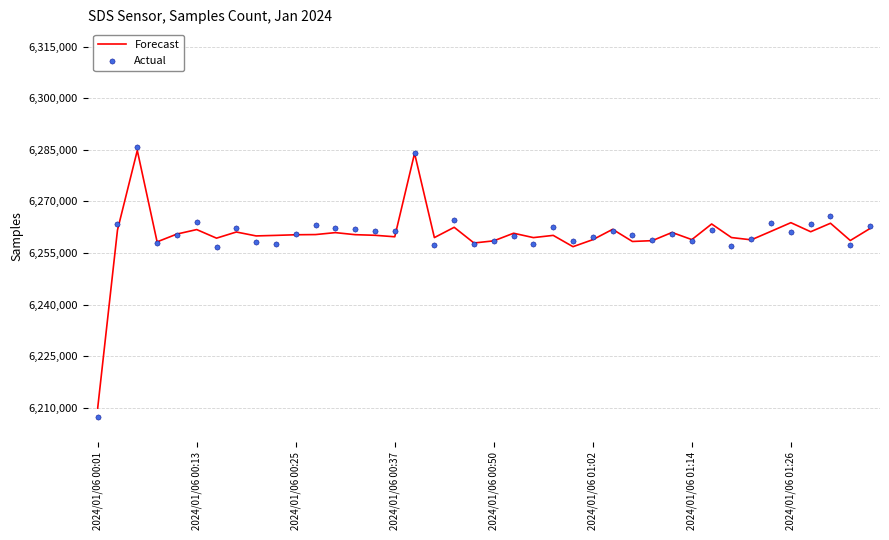

What are all the series names shown in the legend?

Forecast, Actual